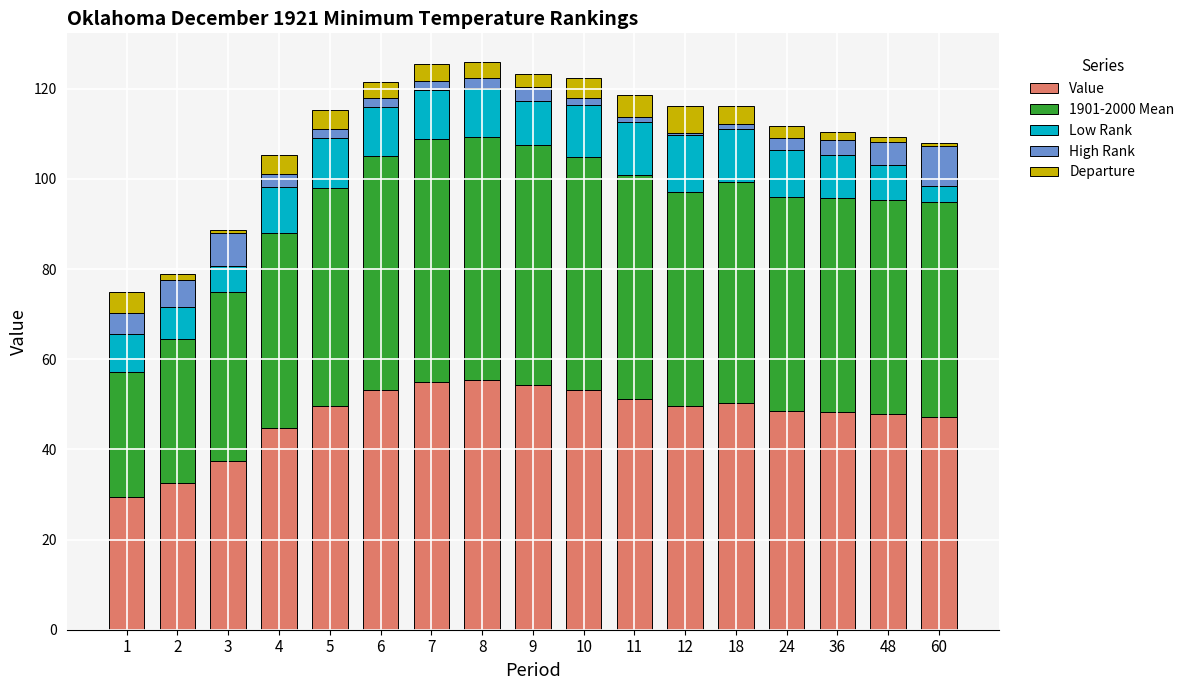

The Value series shows 44.7 at 4. True or false?

True